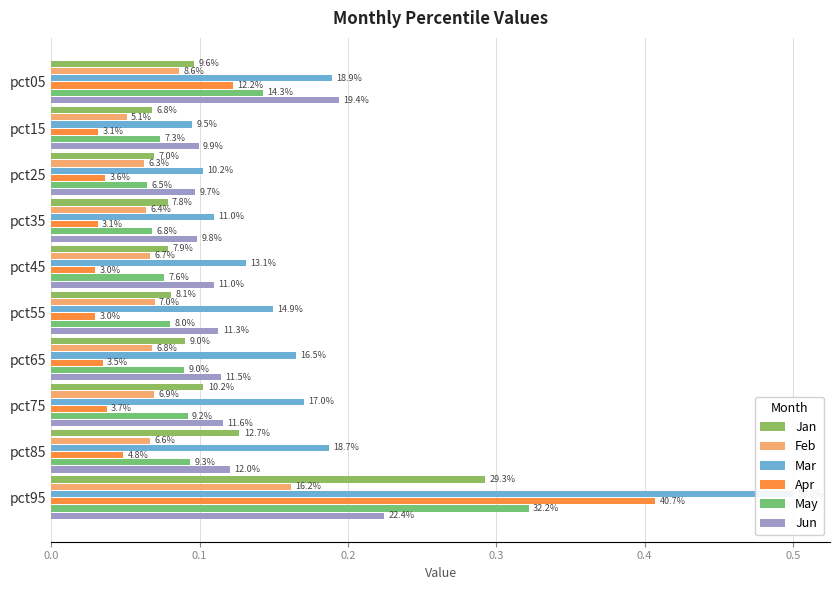

How many bars are there in each group?

6